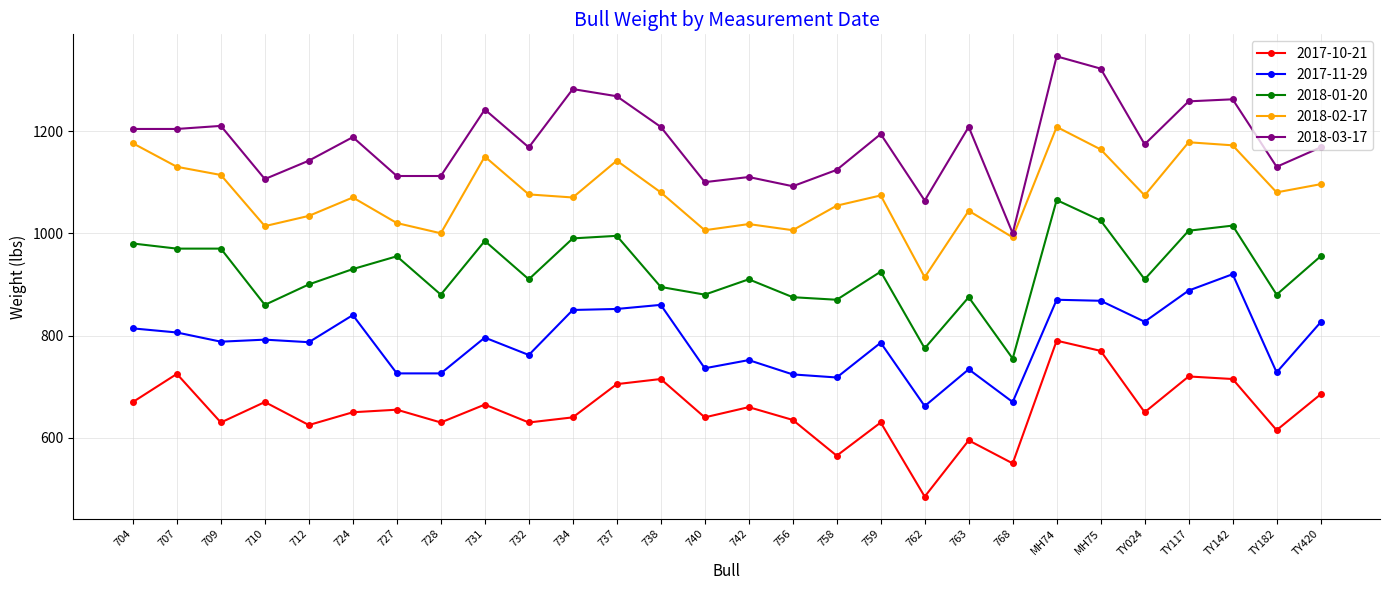

True or false: 2018-01-20 and 2018-02-17 intersect in this chart.

False